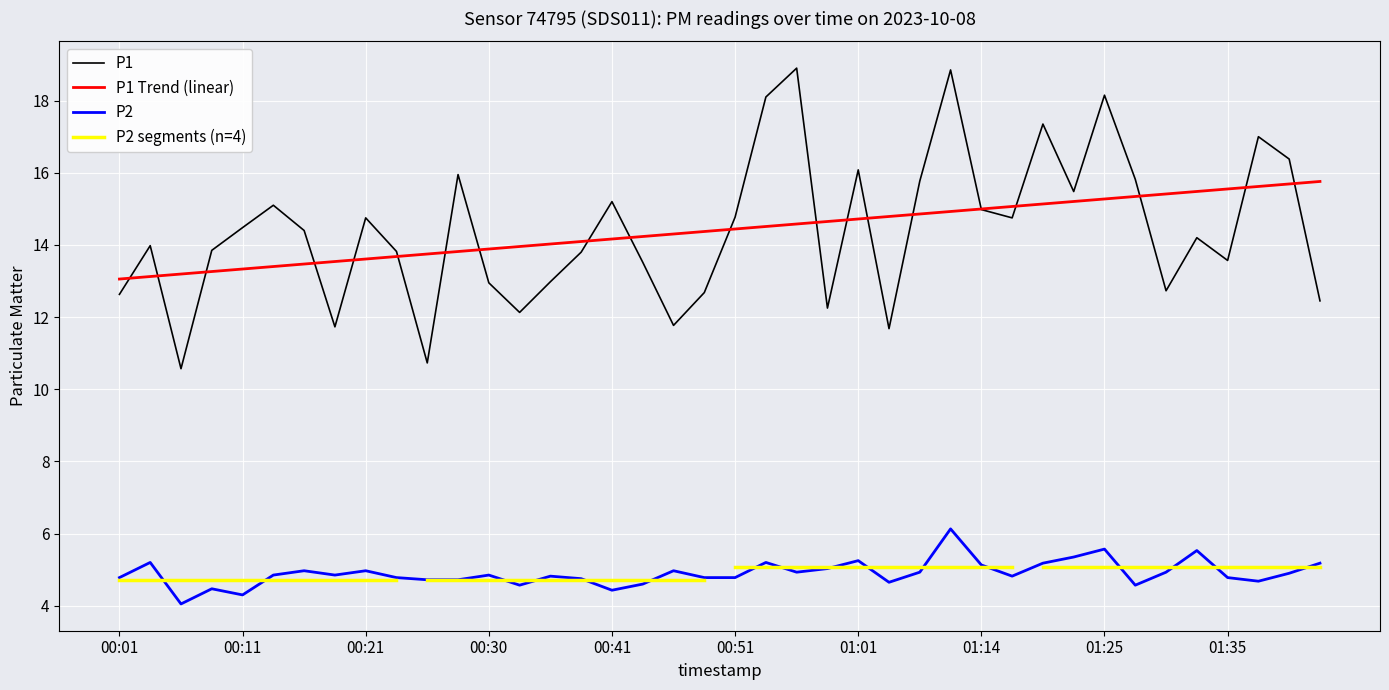

Reading left to right, extract all data points from this chart.

P1: 00:01=12.6	00:03=14.0	00:06=10.6	00:08=13.8	00:11=14.5	00:13=15.1	00:16=14.4	00:18=11.7	00:21=14.8	00:23=13.8	00:26=10.7	00:28=15.9	00:30=12.9	00:33=12.1	00:36=13.0	00:38=13.8	00:41=15.2	00:43=13.5	00:46=11.8	00:48=12.7	00:51=14.8	00:53=18.1	00:56=18.9	00:59=12.2	01:01=16.1	01:04=11.7	01:06=15.8	01:09=18.9	01:14=15.0	01:17=14.8	01:20=17.4	01:23=15.5	01:25=18.1	01:28=15.8	01:30=12.7	01:33=14.2	01:35=13.6	01:38=17.0	01:40=16.4	01:43=12.4
P2: 00:01=4.8	00:03=5.2	00:06=4.0	00:08=4.5	00:11=4.3	00:13=4.8	00:16=5.0	00:18=4.8	00:21=5.0	00:23=4.8	00:26=4.7	00:28=4.7	00:30=4.8	00:33=4.6	00:36=4.8	00:38=4.8	00:41=4.4	00:43=4.6	00:46=5.0	00:48=4.8	00:51=4.8	00:53=5.2	00:56=4.9	00:59=5.0	01:01=5.2	01:04=4.7	01:06=4.9	01:09=6.1	01:14=5.1	01:17=4.8	01:20=5.2	01:23=5.3	01:25=5.6	01:28=4.6	01:30=4.9	01:33=5.5	01:35=4.8	01:38=4.7	01:40=4.9	01:43=5.2